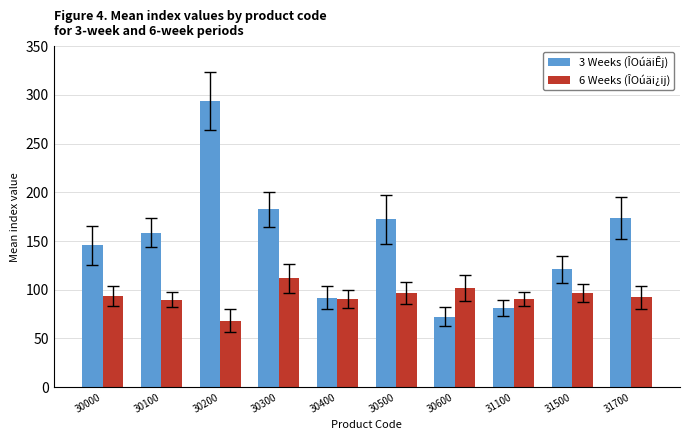

The 3 Weeks (ÎOúäiÊj) series shows 34.9 at 31100. True or false?

False